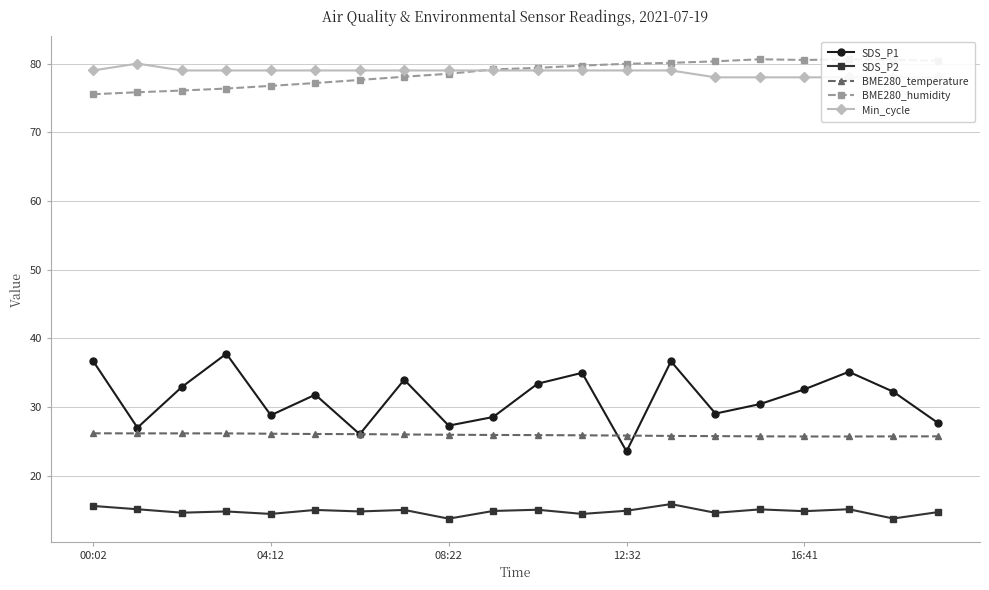

The value of BME280_humidity at 16:41 is 80.5. True or false?

True